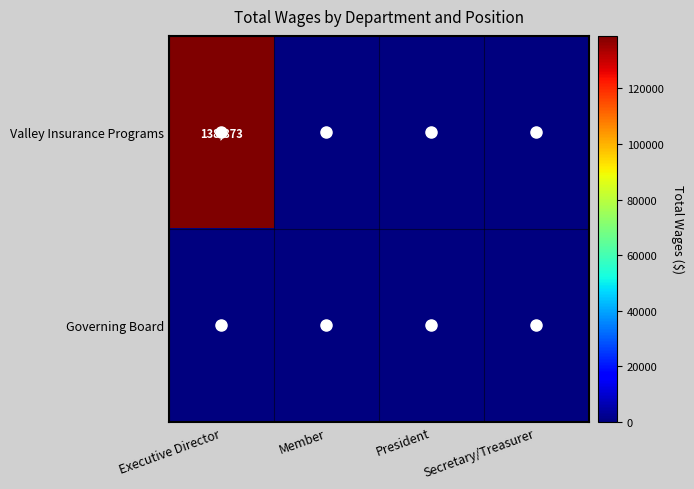

Rank the series by their average value, from lowest to highest.

Governing Board, Valley Insurance Programs